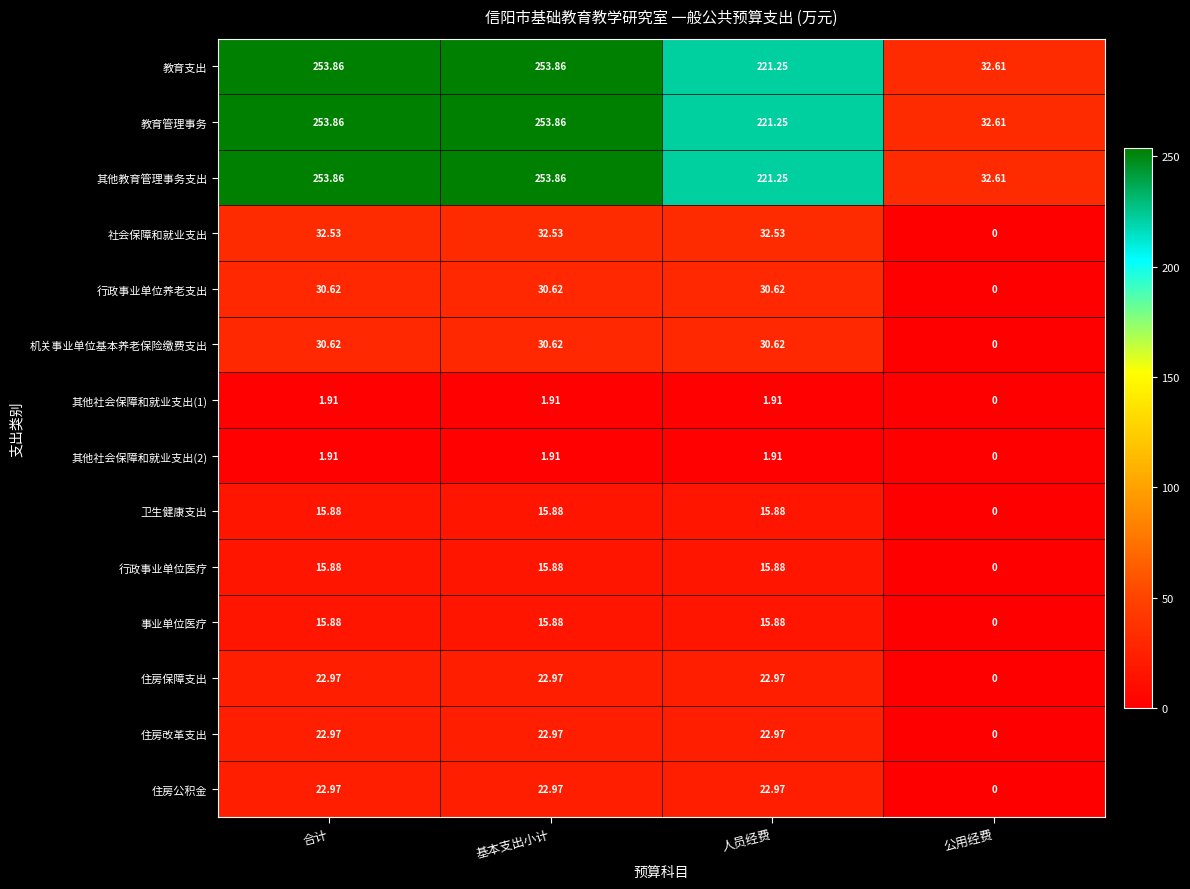

Which category has the lowest value across all series?

公用经费